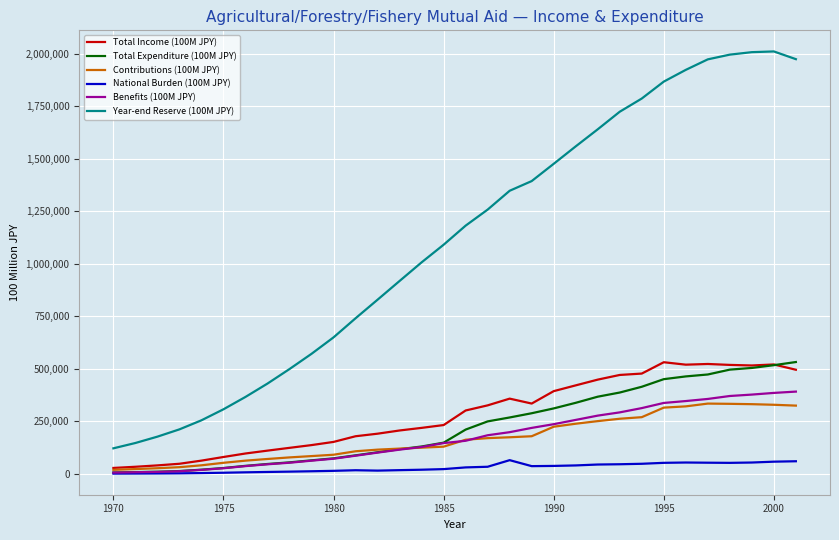

Which series has the largest range (max minus min)?

Year-end Reserve (100M JPY)